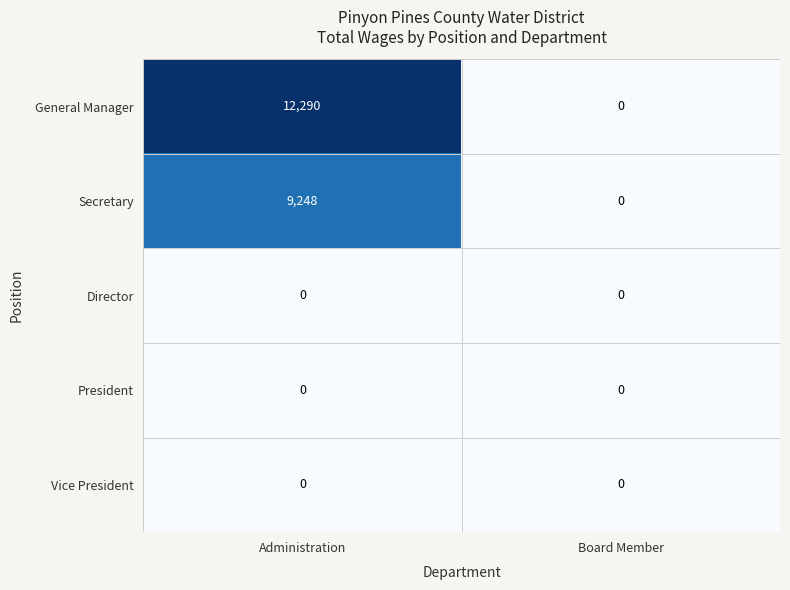

What is the maximum value shown in the chart?

12290